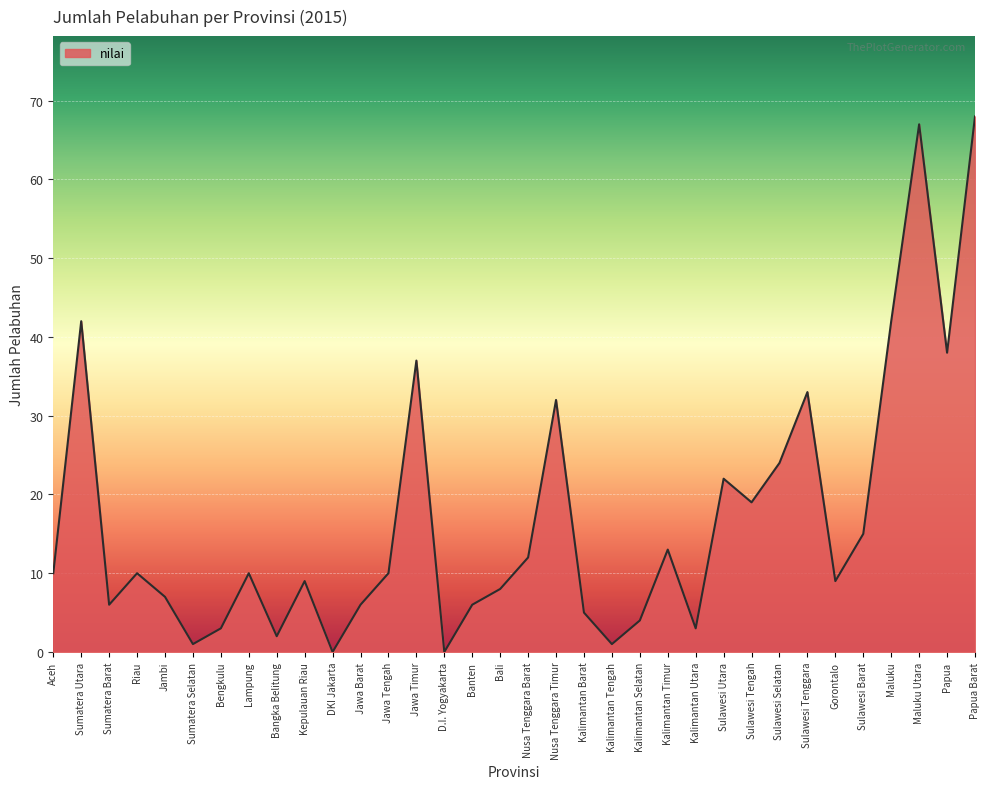

Reading left to right, list all the values displayed in this chart.

10	42	6	10	7	1	3	10	2	9	0	6	10	37	0	6	8	12	32	5	1	4	13	3	22	19	24	33	9	15	42	67	38	68